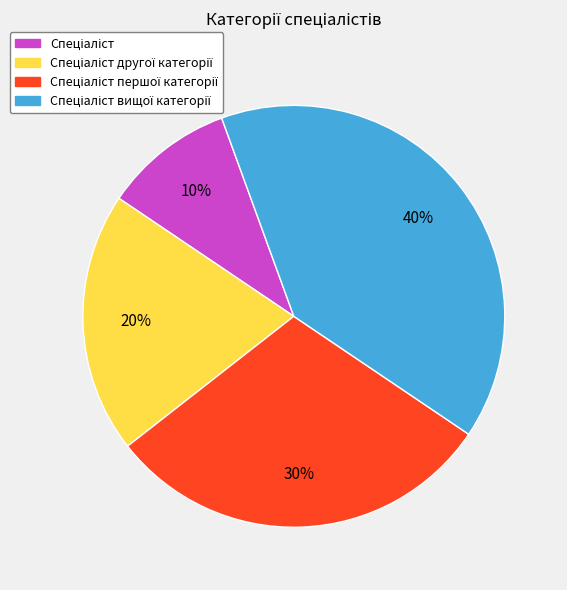

To the nearest percent, what is the difference between the largest and smallest slice percentages?

30%